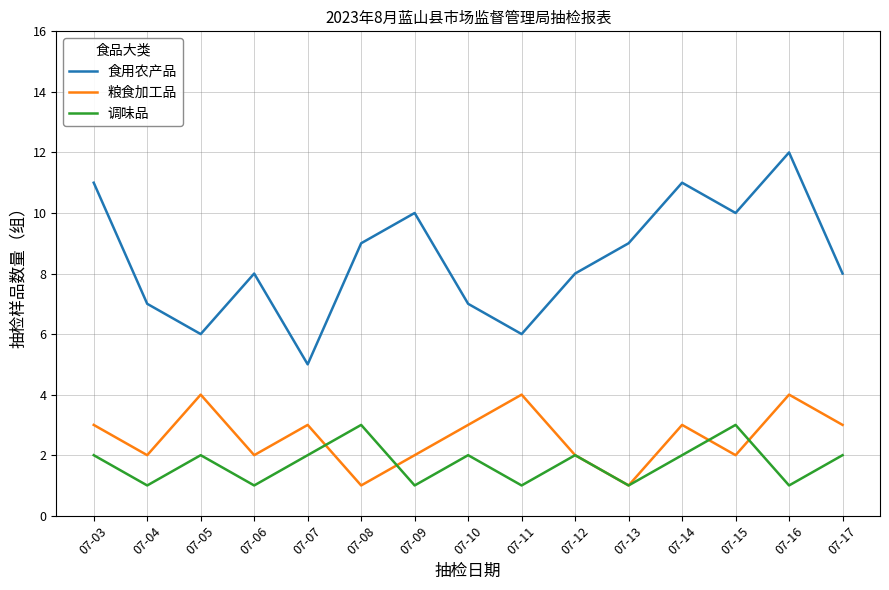

Does the chart display data point markers on the line(s)?

No